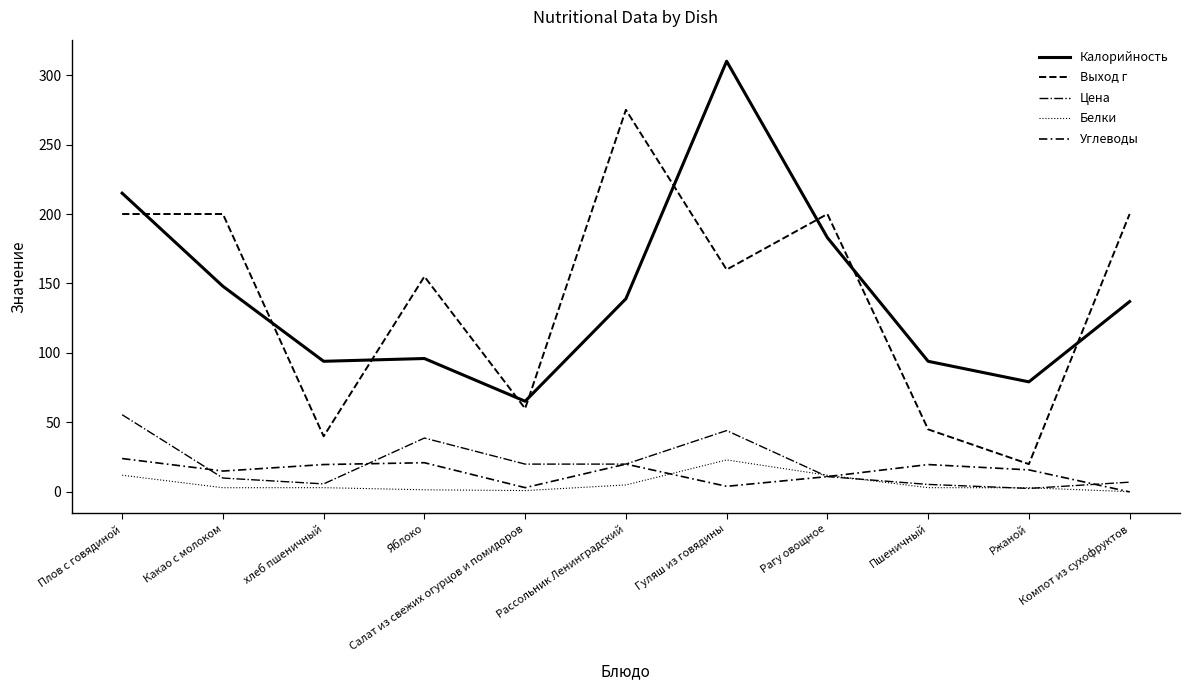

Which category has the lowest value in the Углеводы series?

Компот из сухофруктов